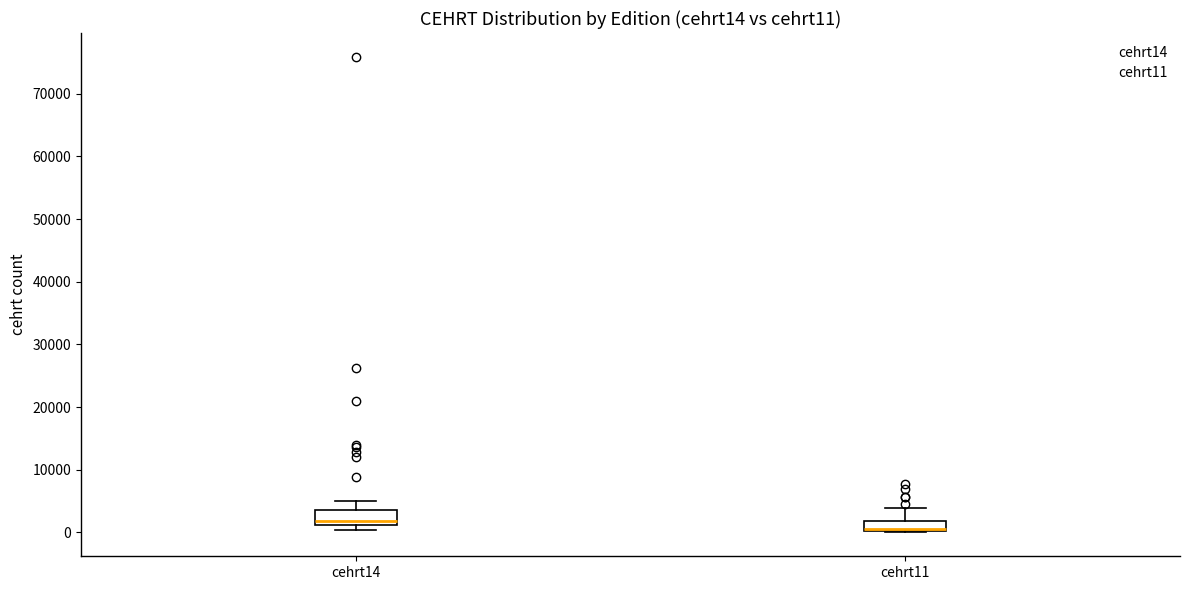

Reading left to right, transcribe this box plot: for each box, give where its median line is, the range the box spans, and where its two whiskers end, as read against the y-axis. The values are not printed on the chart, so give them approximately, as read against the axis.

cehrt14: median 2000, box 1000 to 4000, whiskers 0 to 5000
cehrt11: median 1000, box 0 to 2000, whiskers 0 to 4000